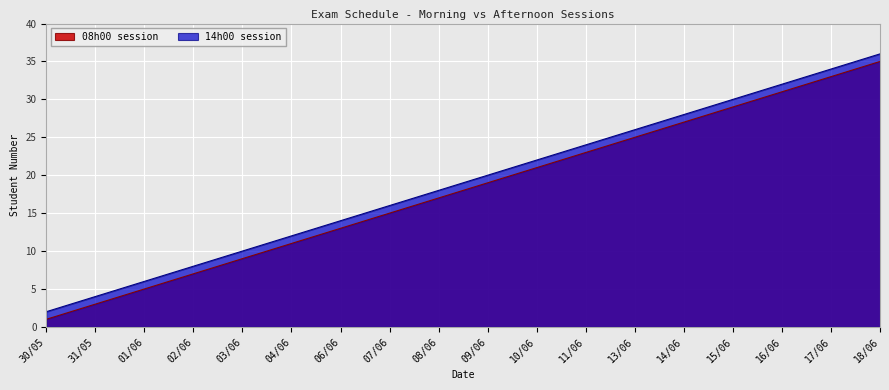

What are all the series names shown in the legend?

08h00 session, 14h00 session